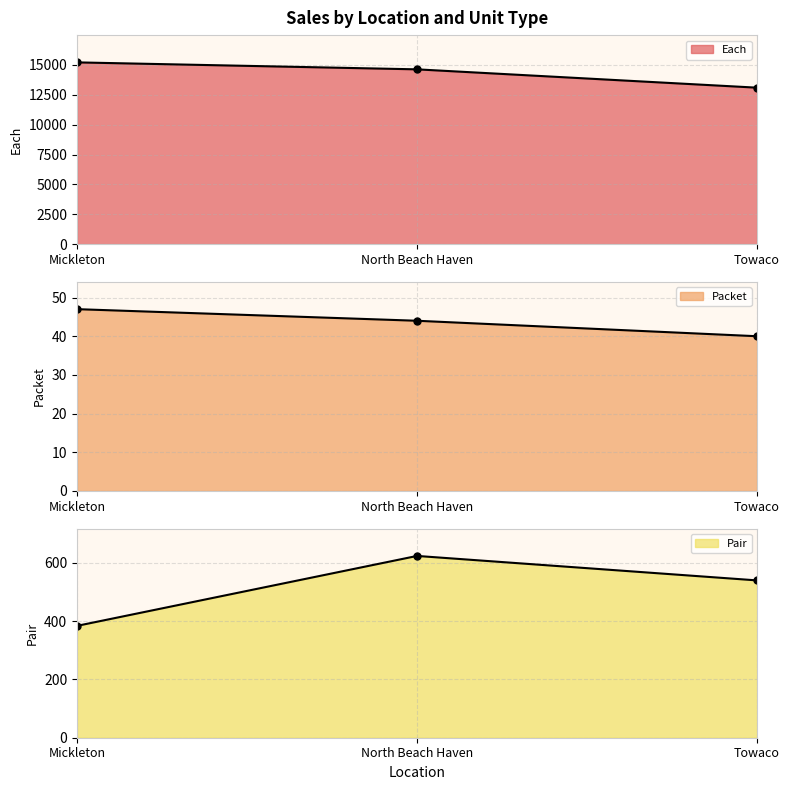

How many values in the Each series exceed 14631?

1